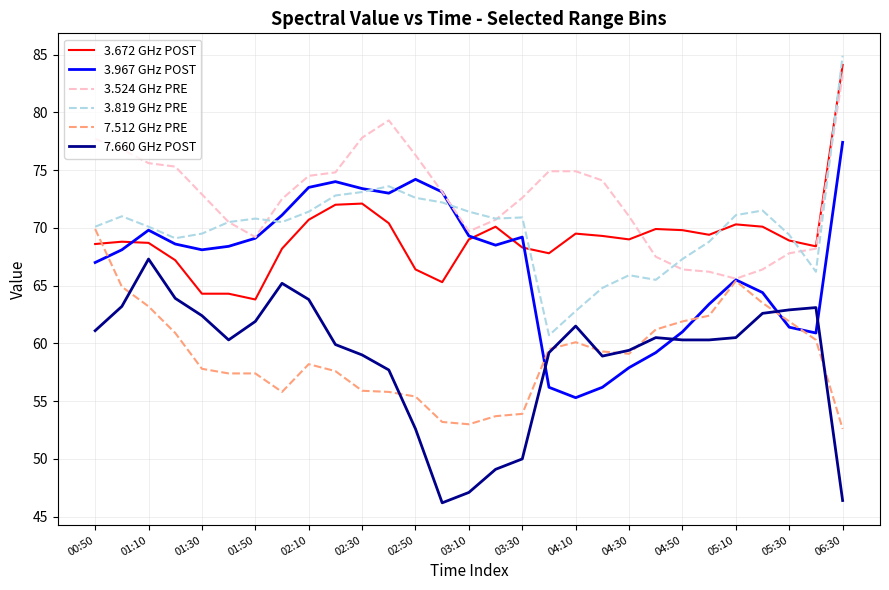

Which series has the widest spread of values?

3.819 GHz PRE